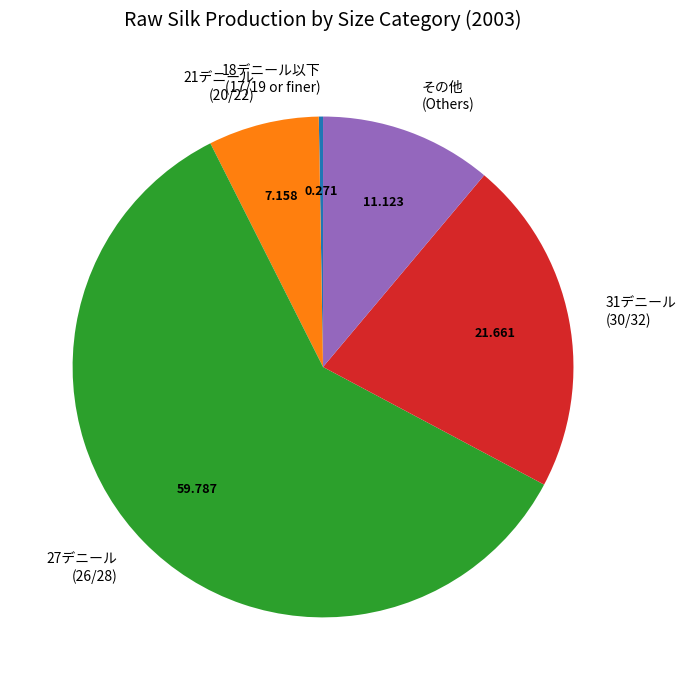

Which category accounts for the majority?

27デニール (26/28)